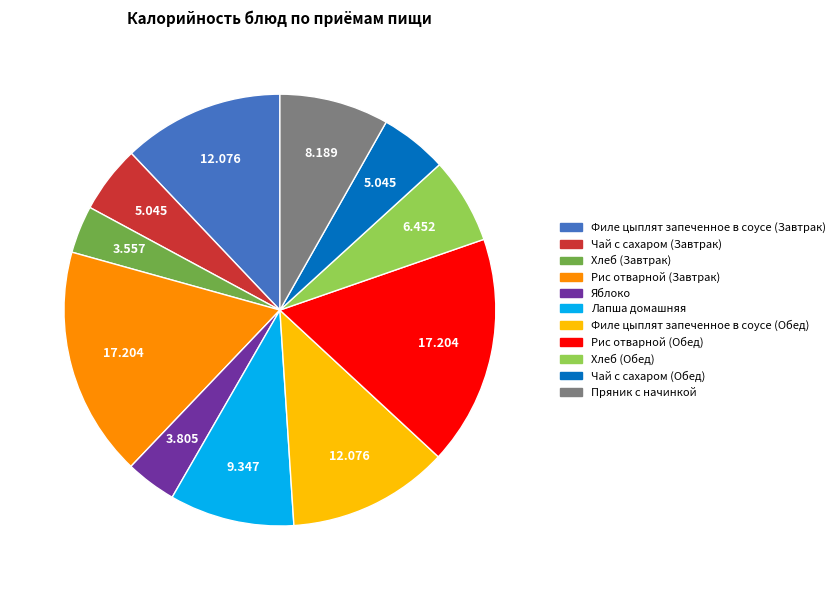

Does Рис отварной (Завтрак) account for over 50% of the chart?

No